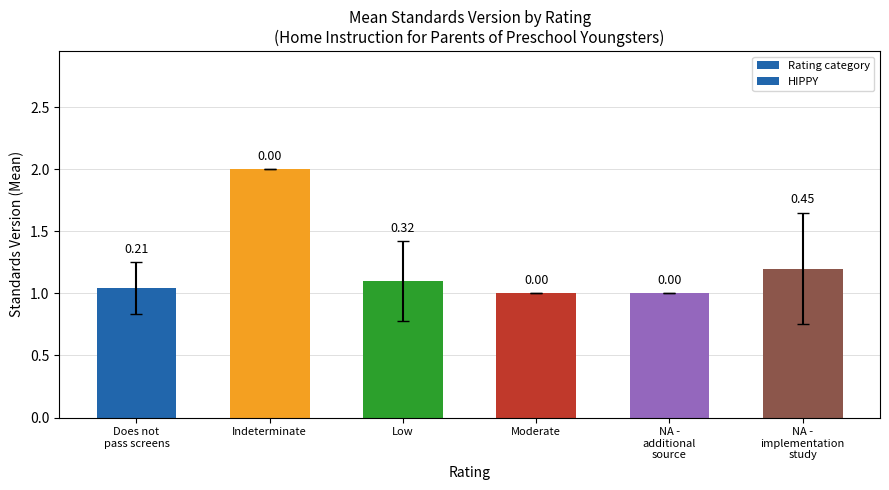

What is the sum of the values at NA -
additional
source and Indeterminate?

3.0